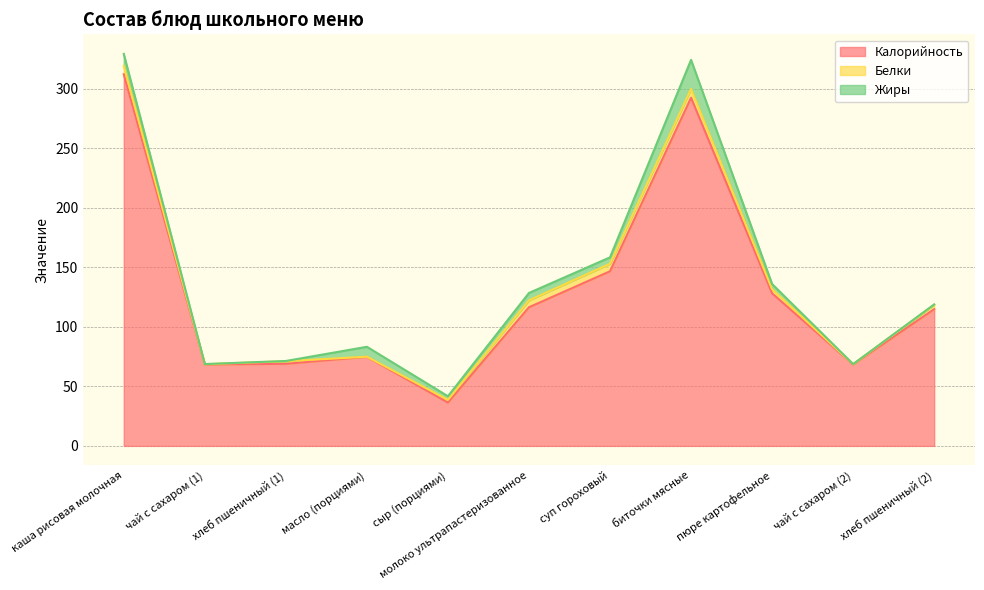

What is the value of the Белки point at the 2nd from the left?

0.2